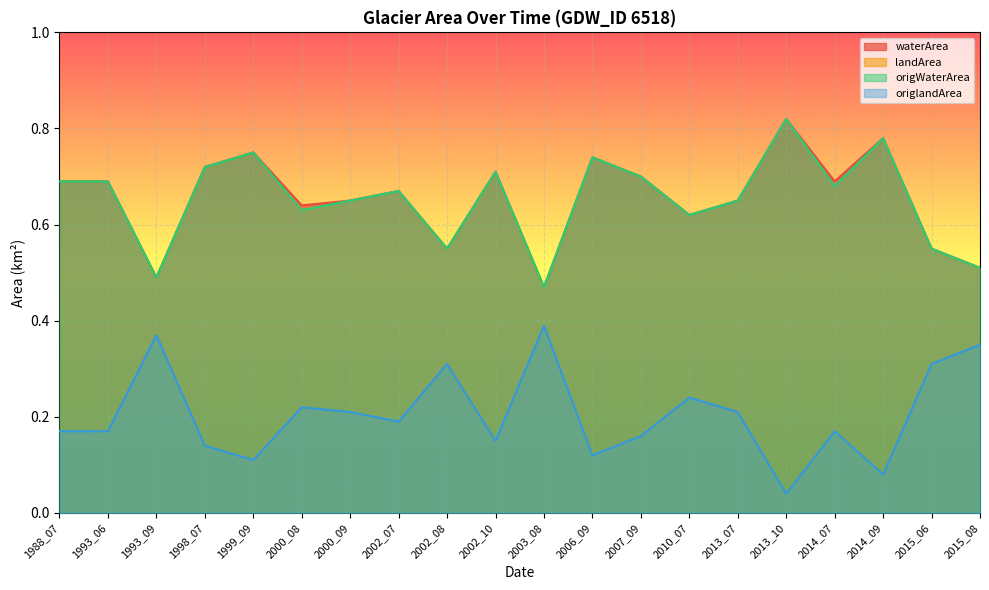

What is the difference between the maximum and second lowest values in the origWaterArea series?

0.3